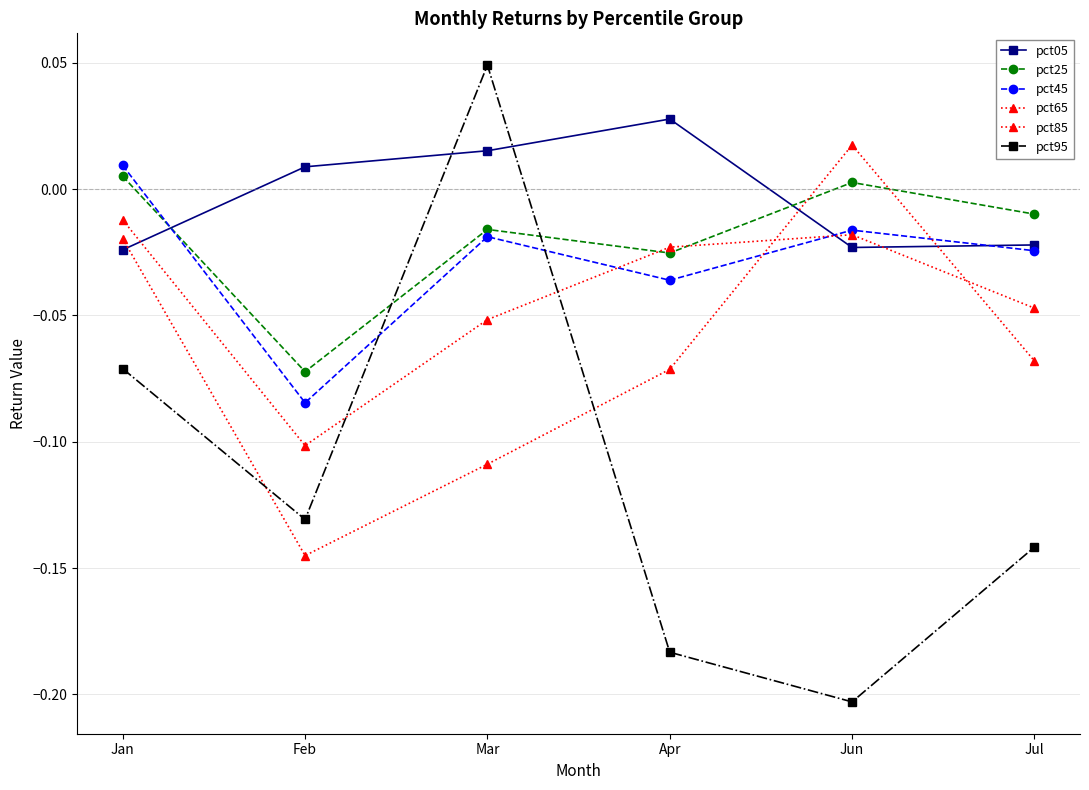

How many series are shown in this chart?

6